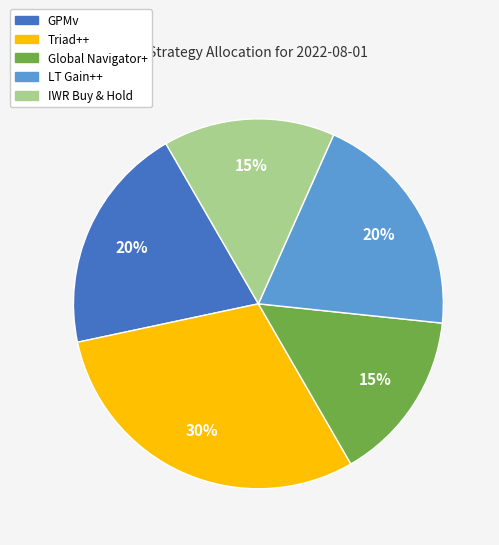

To the nearest percent, what is the average slice percentage?

20%